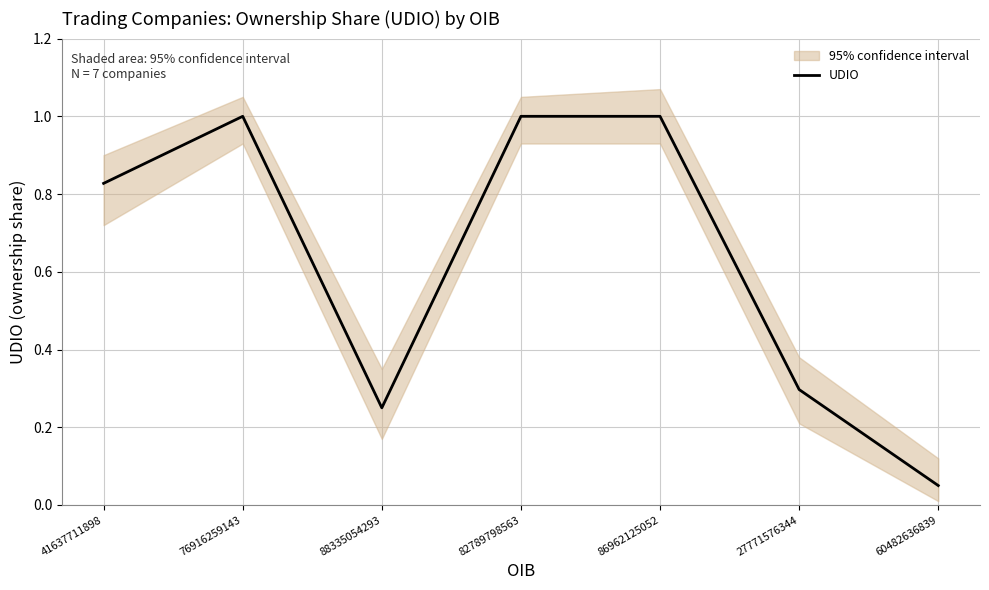

Reading left to right, transcribe all the data shown in this chart.

0.8	1.0	0.2	1.0	1.0	0.3	0.1